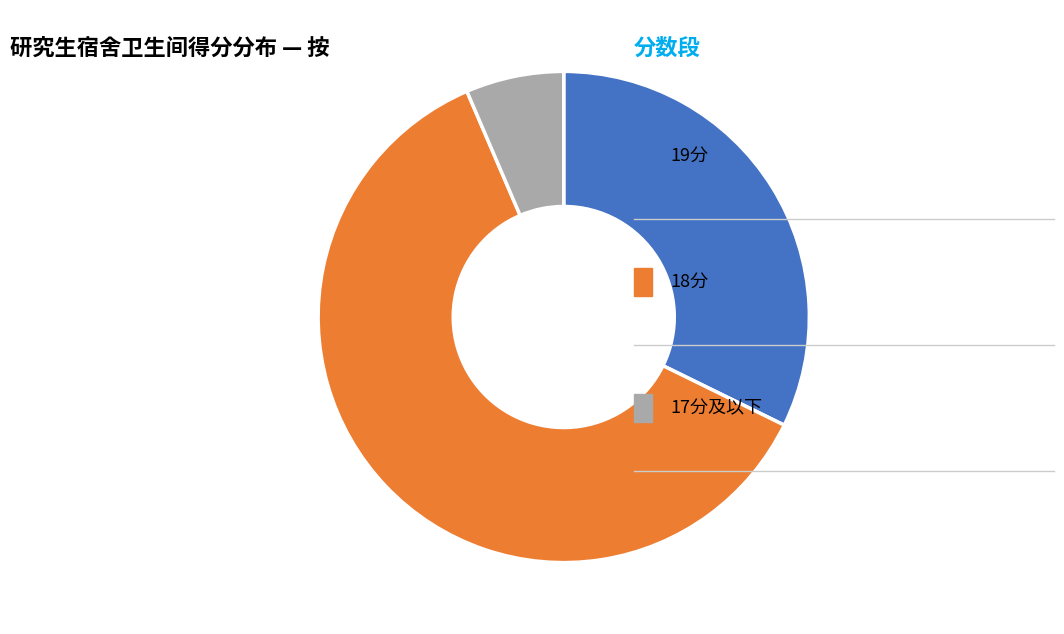

Is there any slice that represents more than half of the pie?

Yes